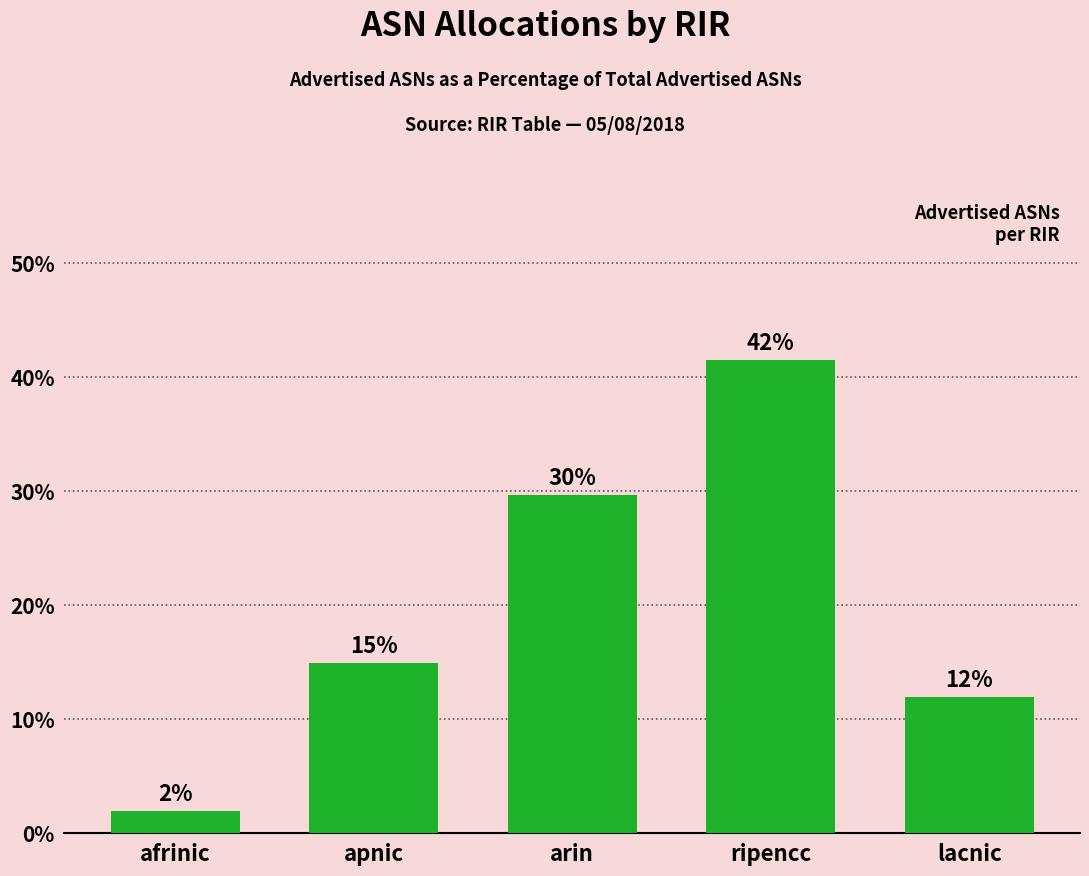

How many bars are there in total?

5